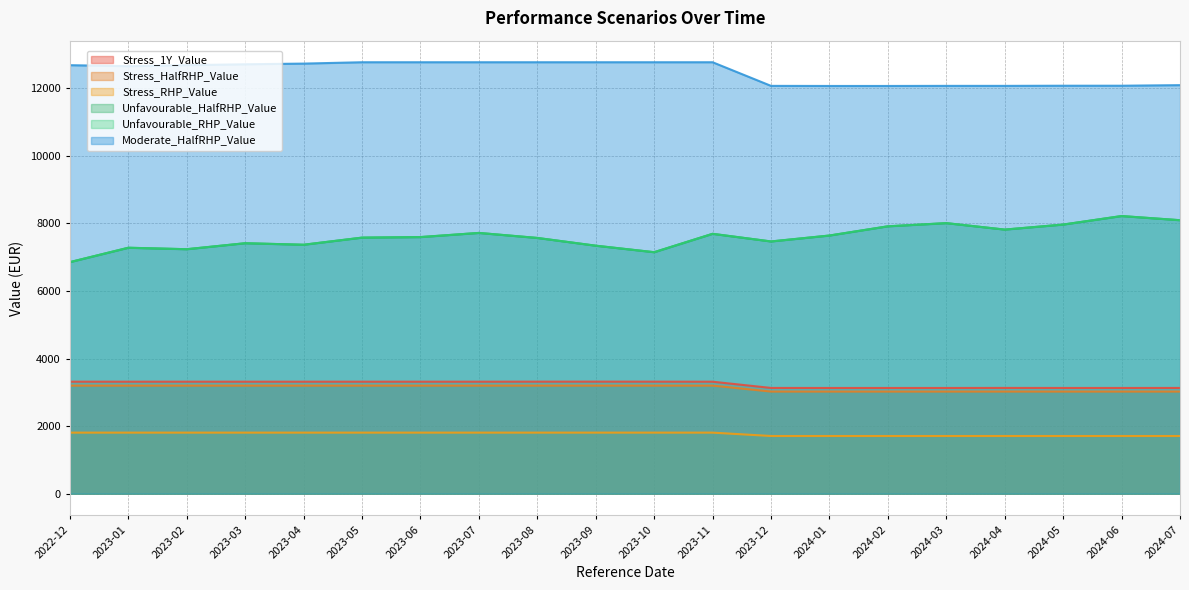

What is the value of the Stress_RHP_Value point at the 12th from the left?

1807.6